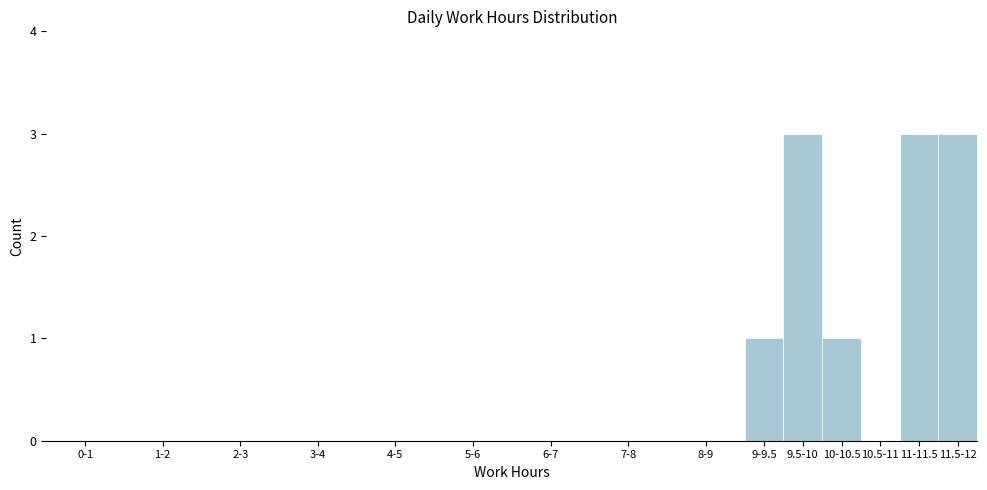

Reading right to left, transcribe all the data shown in this chart.

11.5-12=3	11-11.5=3	10.5-11=0	10-10.5=1	9.5-10=3	9-9.5=1	8-9=0	7-8=0	6-7=0	5-6=0	4-5=0	3-4=0	2-3=0	1-2=0	0-1=0